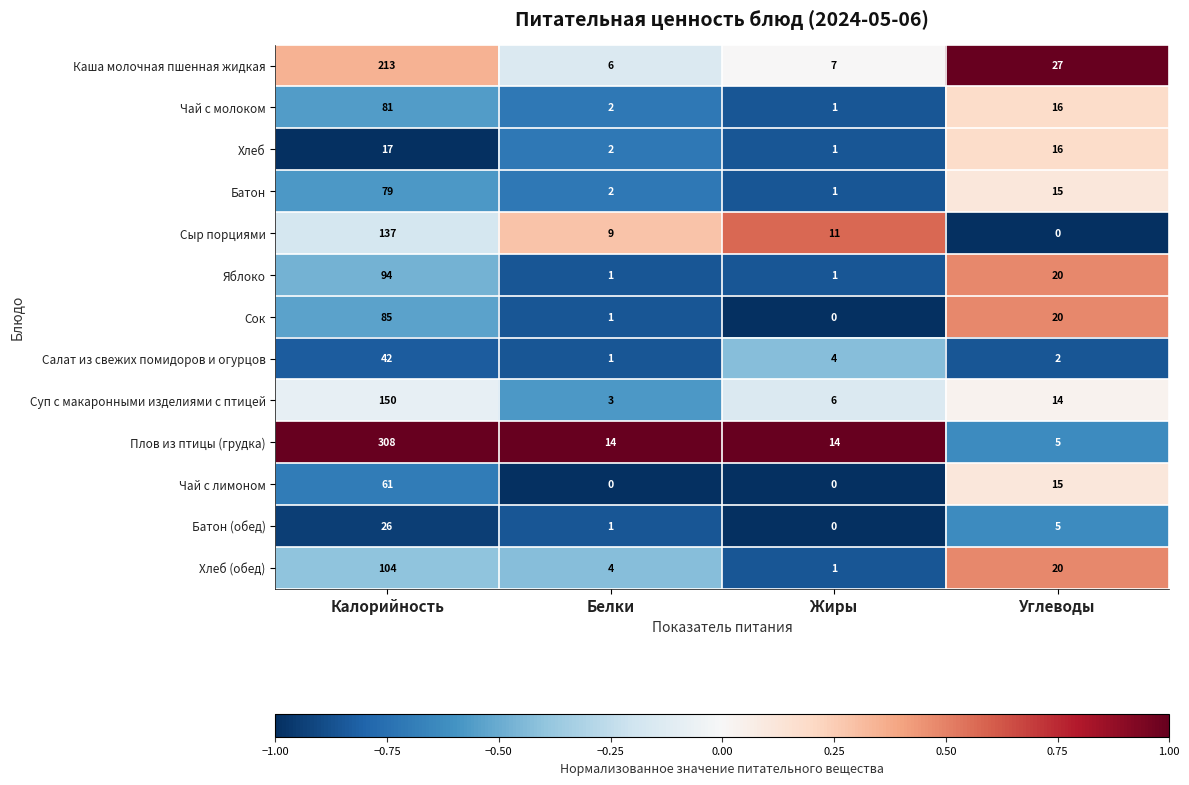

What is the difference between the highest and lowest values at Белки?

14